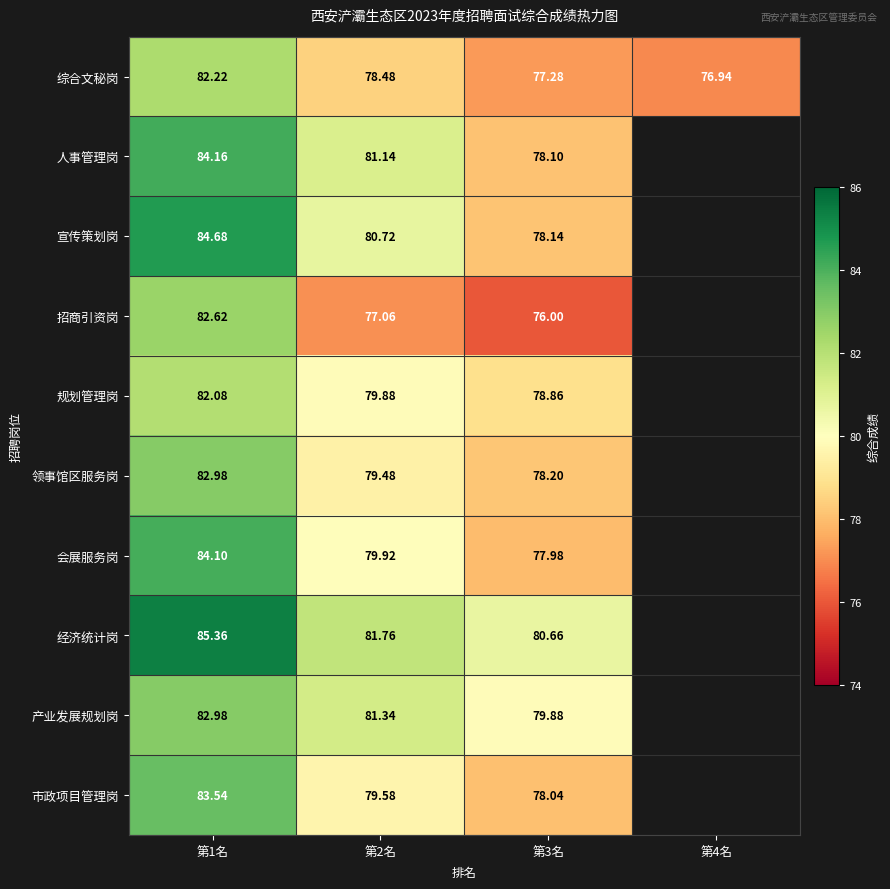

What is the minimum value shown in the chart?

76.0